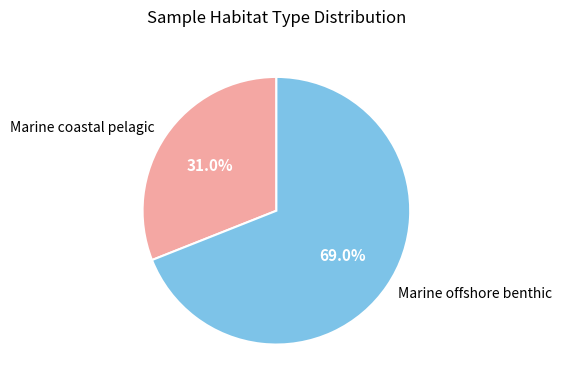

Is it true that Marine offshore benthic is 69% of the pie?

True